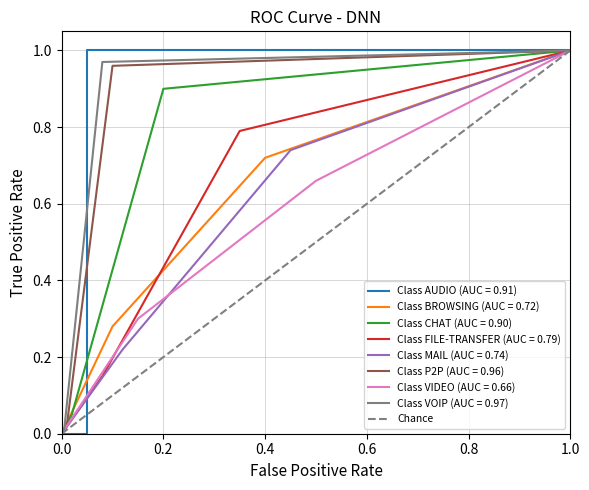

What is the highest value of the Chance series?

1.0